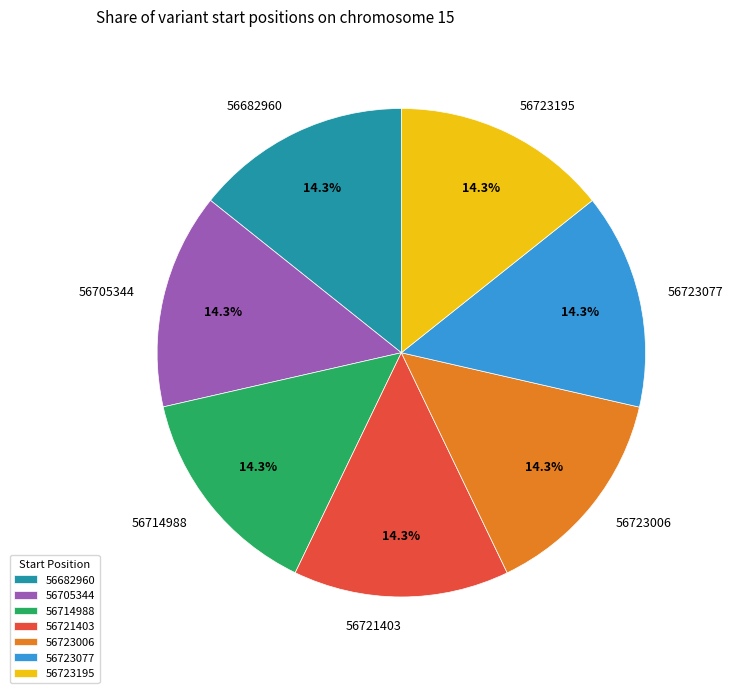

True or false: 56705344 accounts for 14% of the total.

True